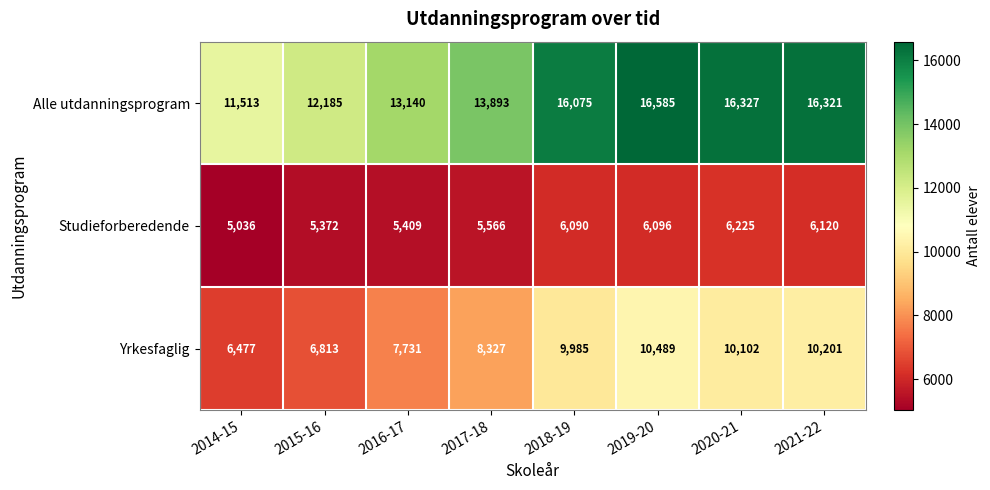

What is the spread (max minus min) of values at 2016-17?

7731